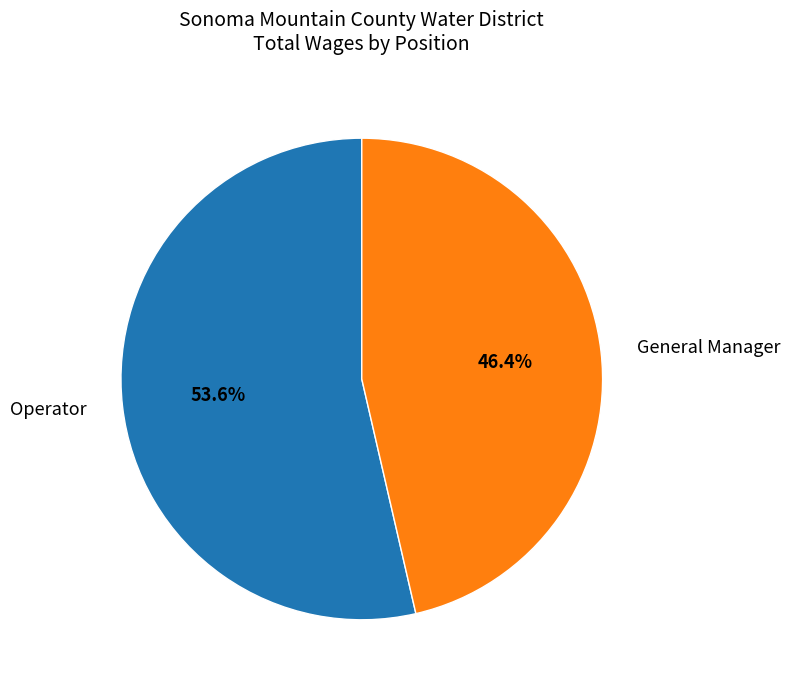

To the nearest percent, what is the difference between the largest and smallest slice percentages?

7%